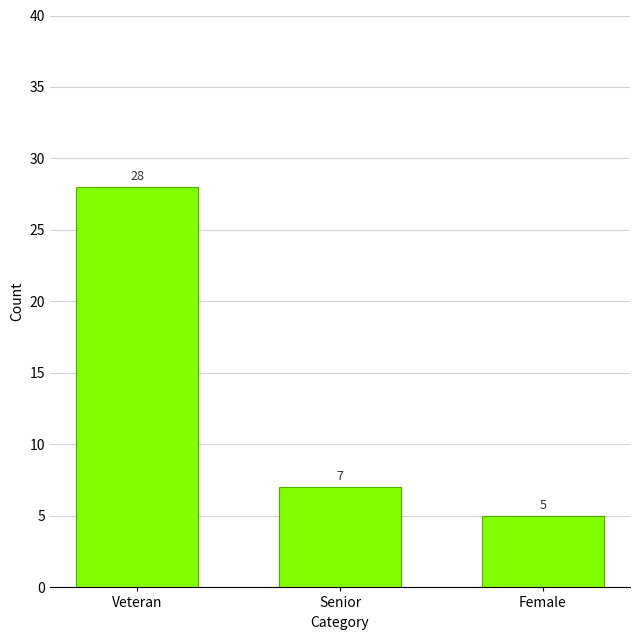

What is the sum of the values at Veteran and Female?

33